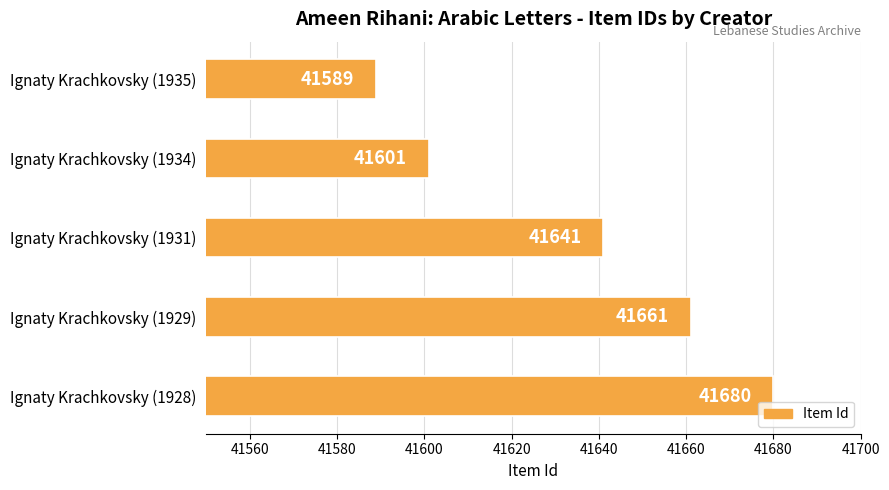

Is it true that the value at Ignaty Krachkovsky (1931) is 41641?

True